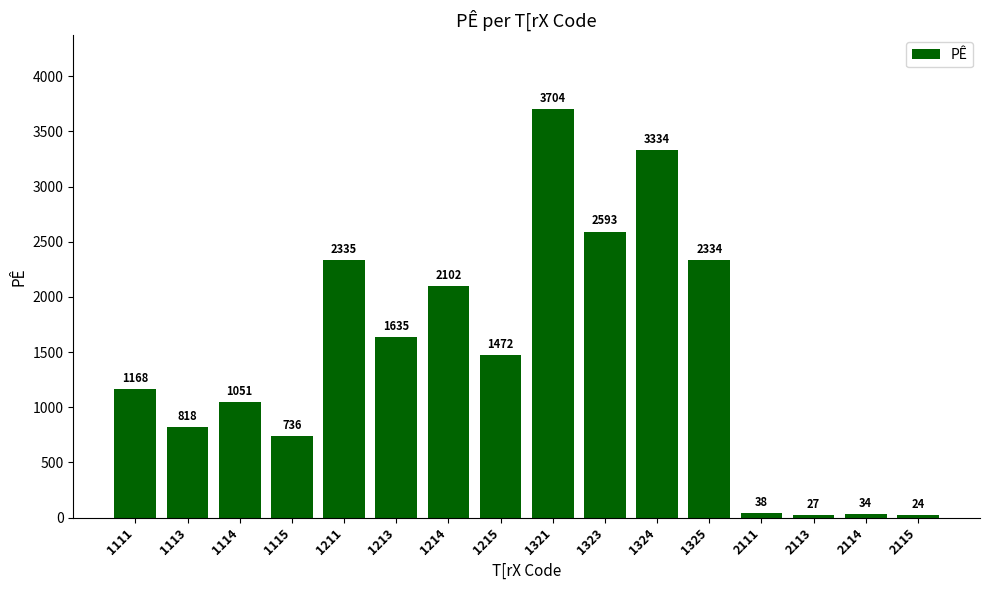

What is the greatest value displayed?

3704